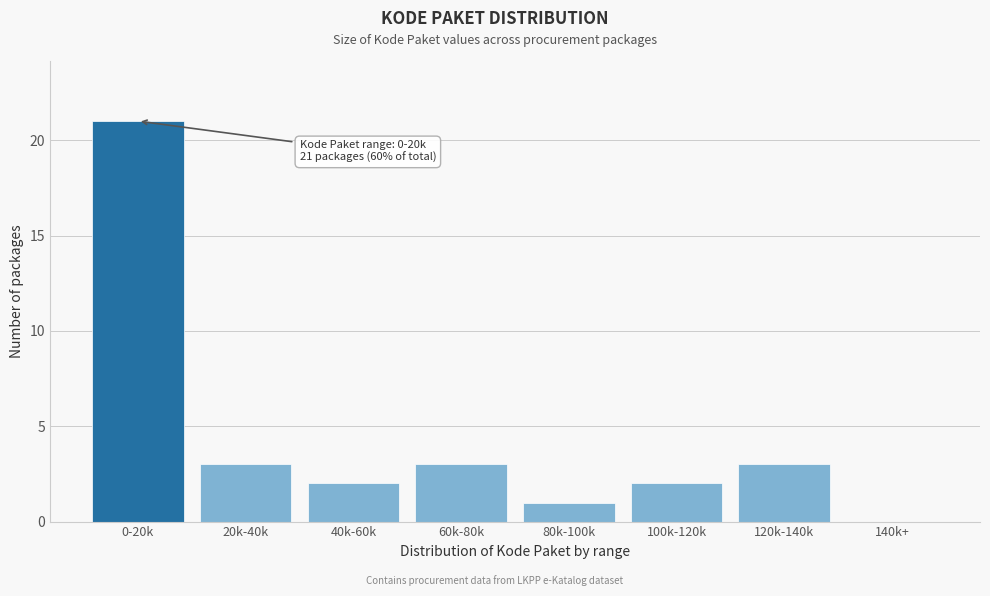

Reading right to left, what are all the values shown in this chart?

140k+=0	120k-140k=3	100k-120k=2	80k-100k=1	60k-80k=3	40k-60k=2	20k-40k=3	0-20k=21